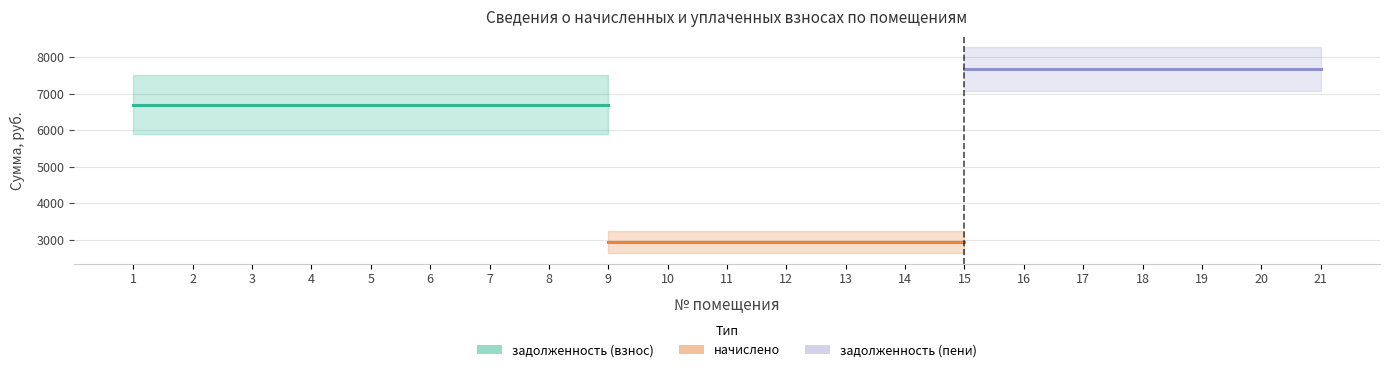

True or false: задолженность (взнос) and задолженность (пени) intersect in this chart.

False